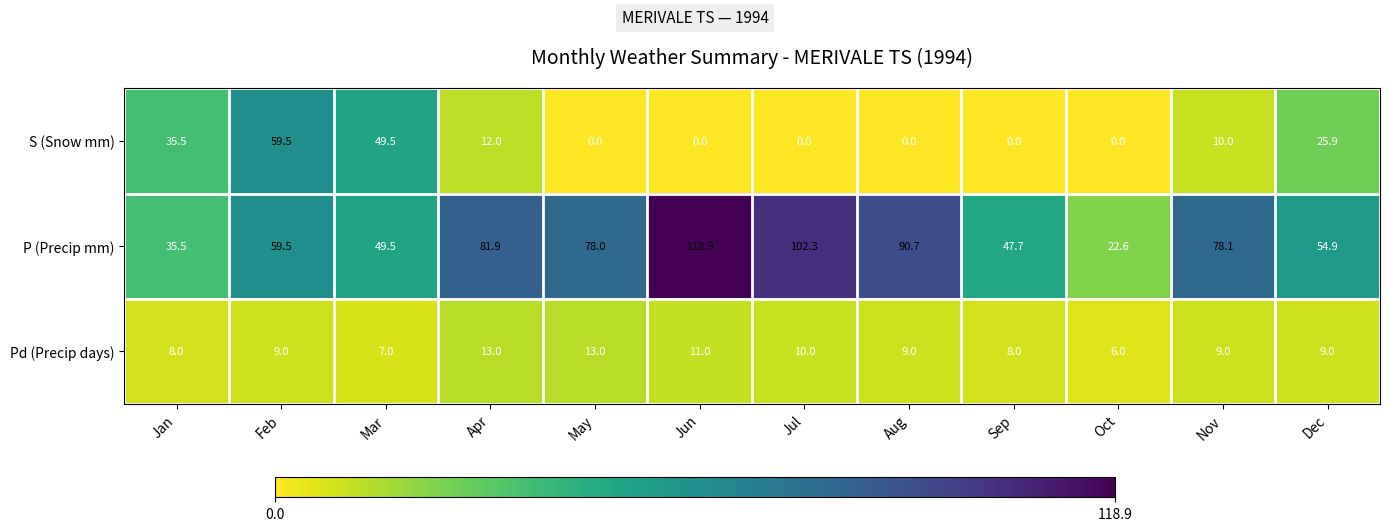

The value of Pd (Precip days) at Aug is 13.0. True or false?

False